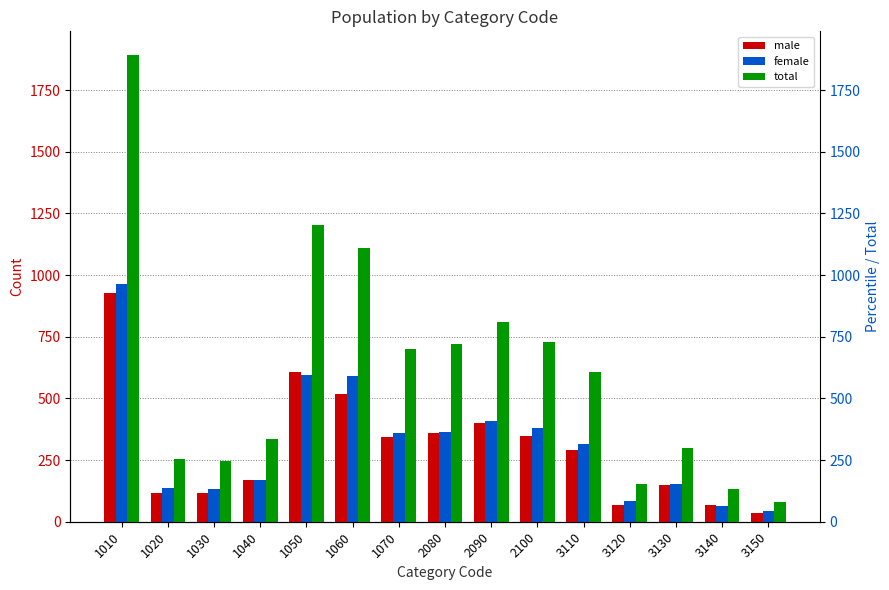

Is it true that total equals 79 at 3150?

True